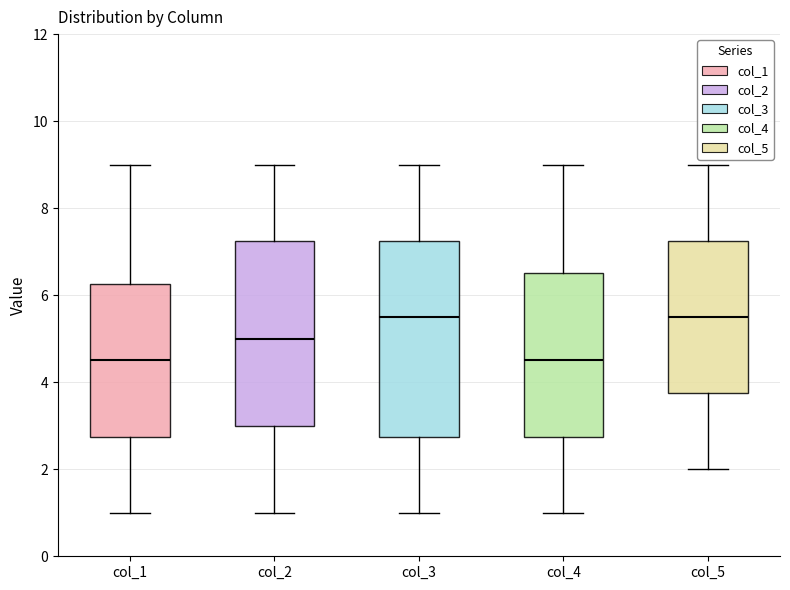

Which box is the tallest, from its lower edge to its upper edge?

col_3